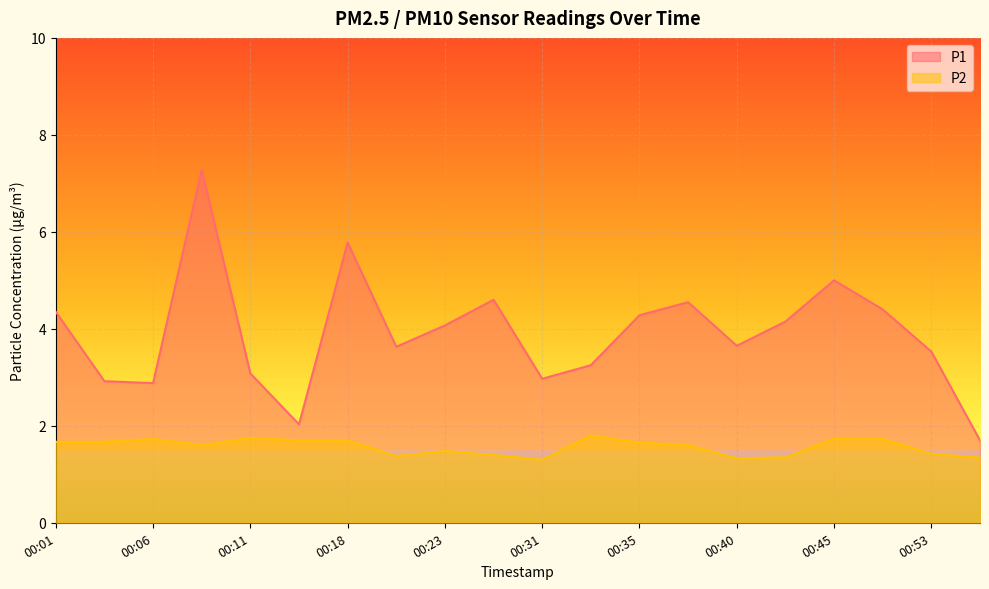

How many lines are shown in the chart?

2